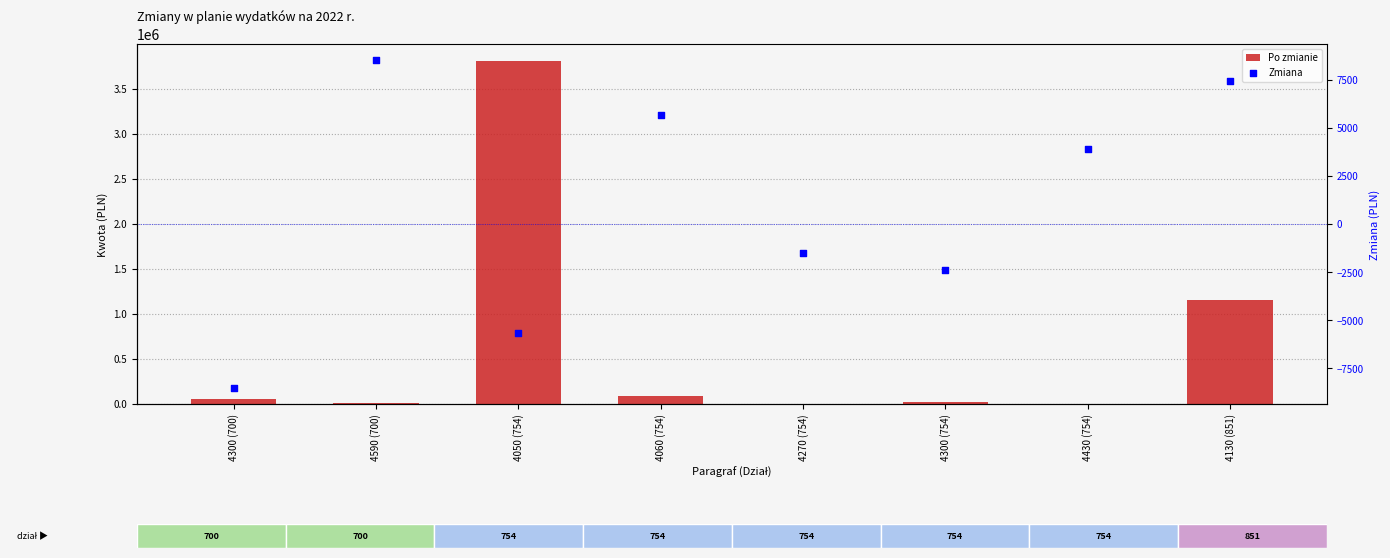

At which category is the sum across all series the highest?

4050 (754)